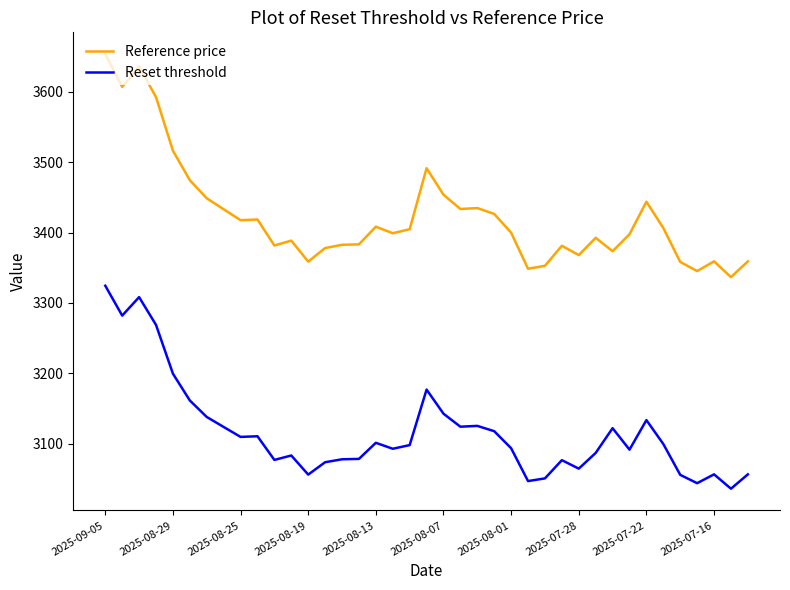

Which series has the largest range (max minus min)?

Reference price